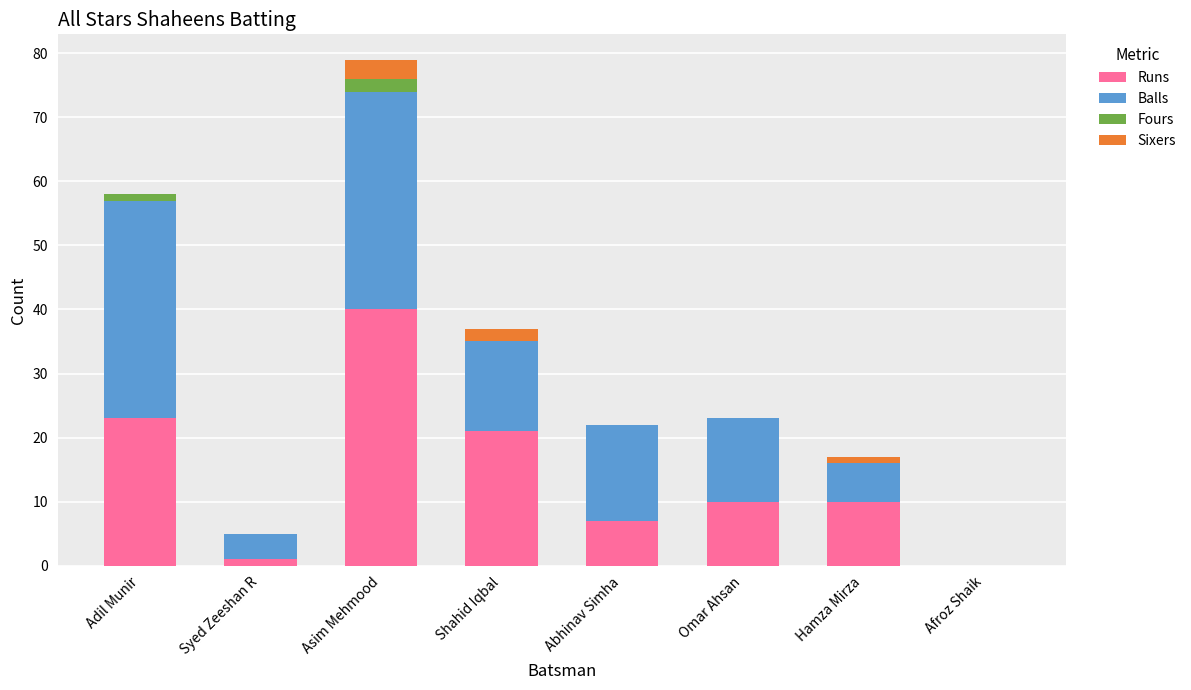

What is the sum of all Runs values?

112